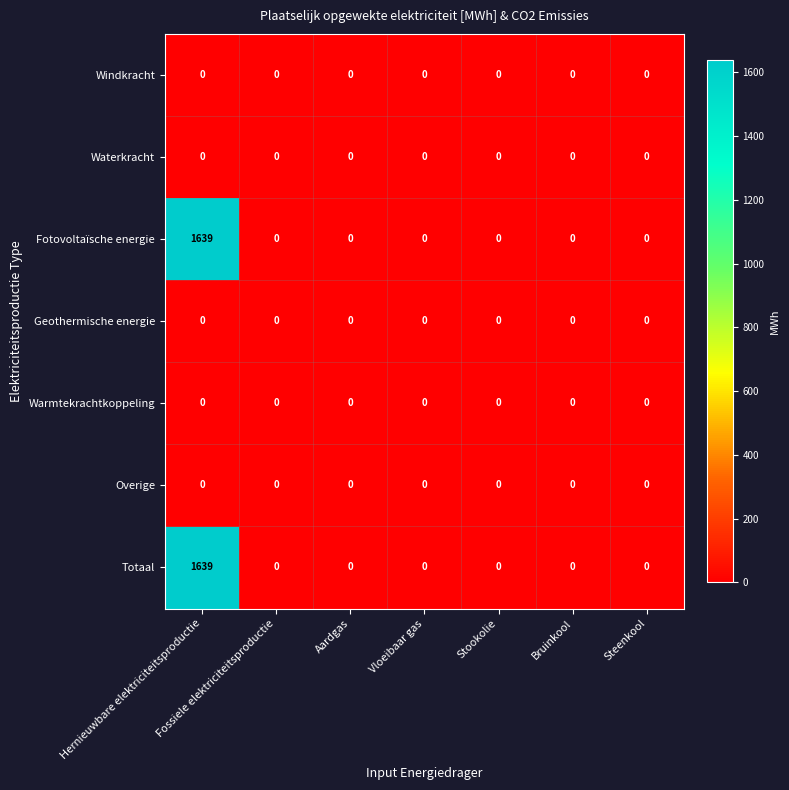

What value does the Fotovoltaïsche energie series have at Hernieuwbare elektriciteitsproductie?

1639